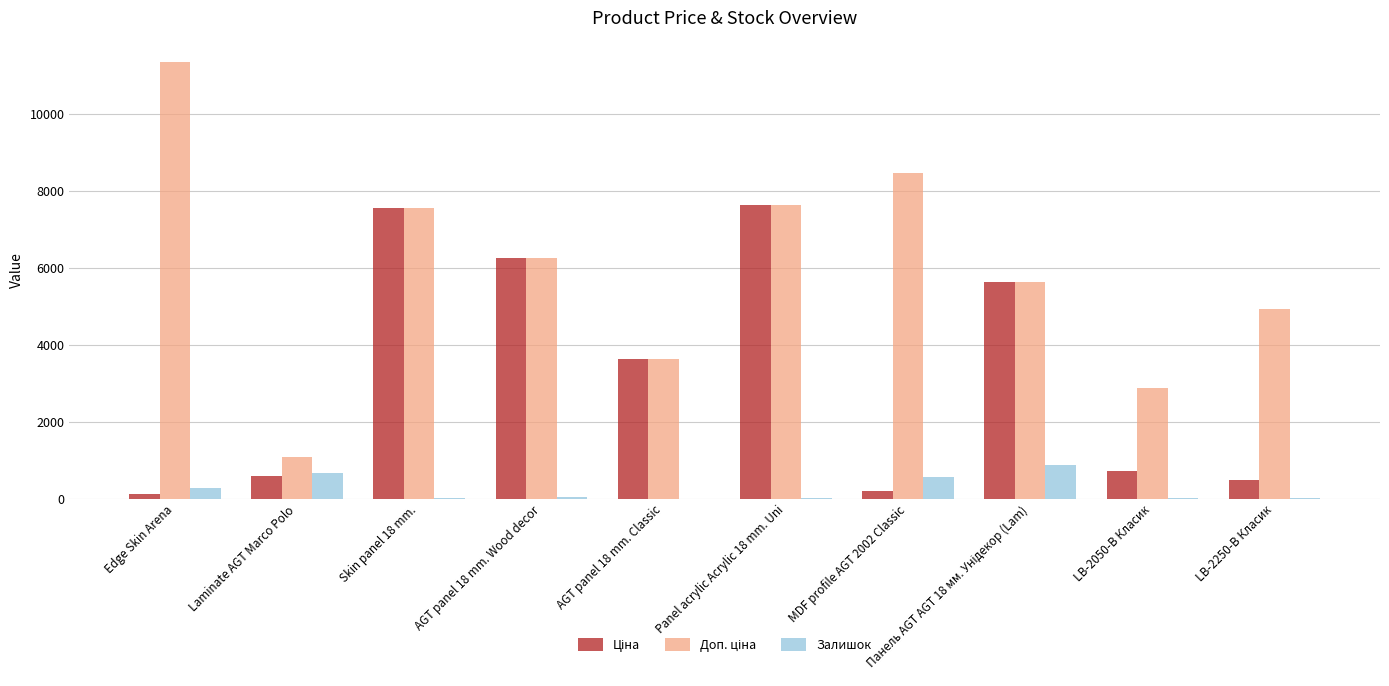

What is the total value across all series at Laminate AGT Marco Polo?

2332.4